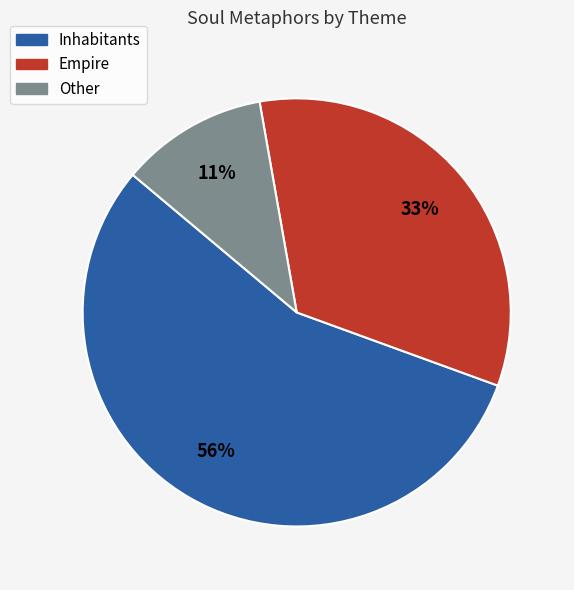

Is there a majority slice in this chart?

Yes